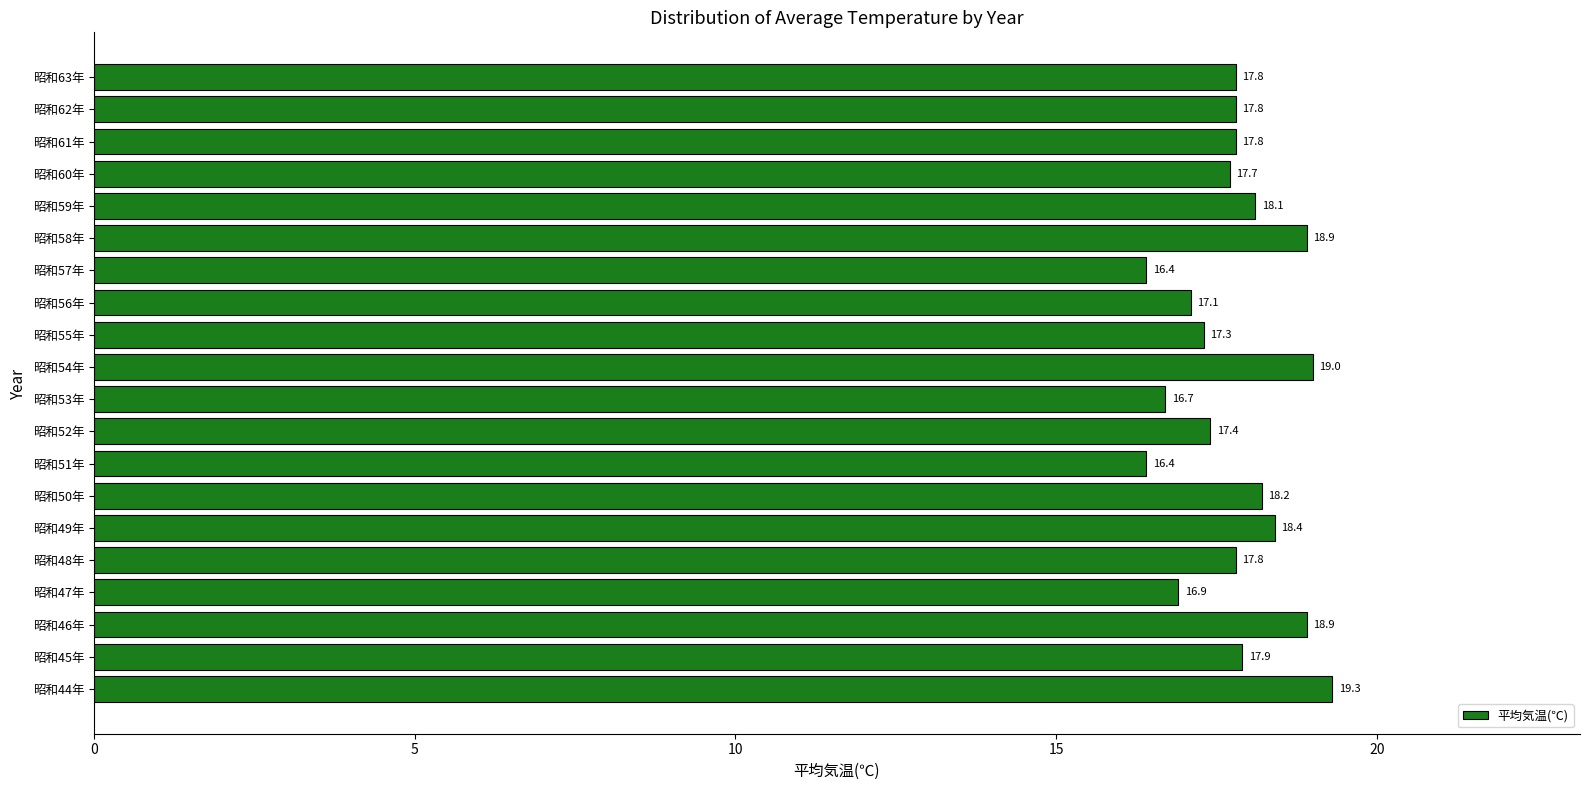

What is the smallest value displayed?

16.4